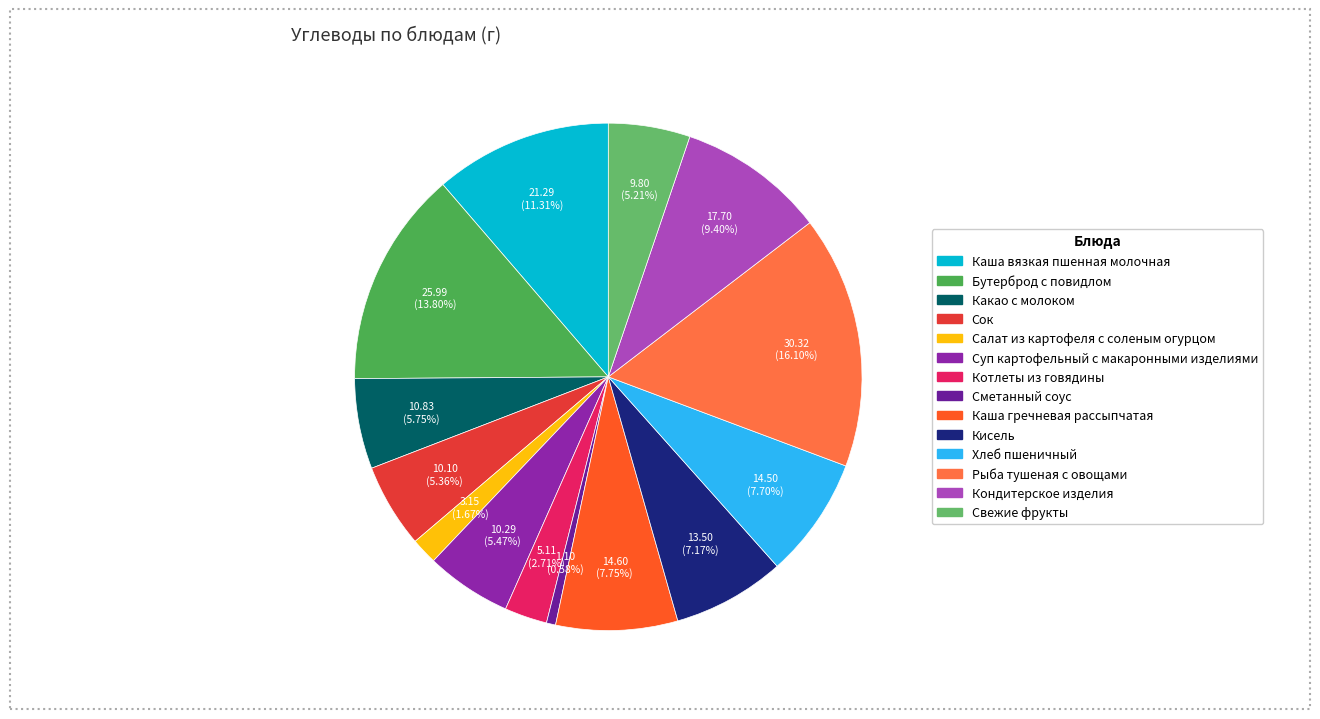

To the nearest percent, what is the difference between the largest and smallest slice percentages?

16%